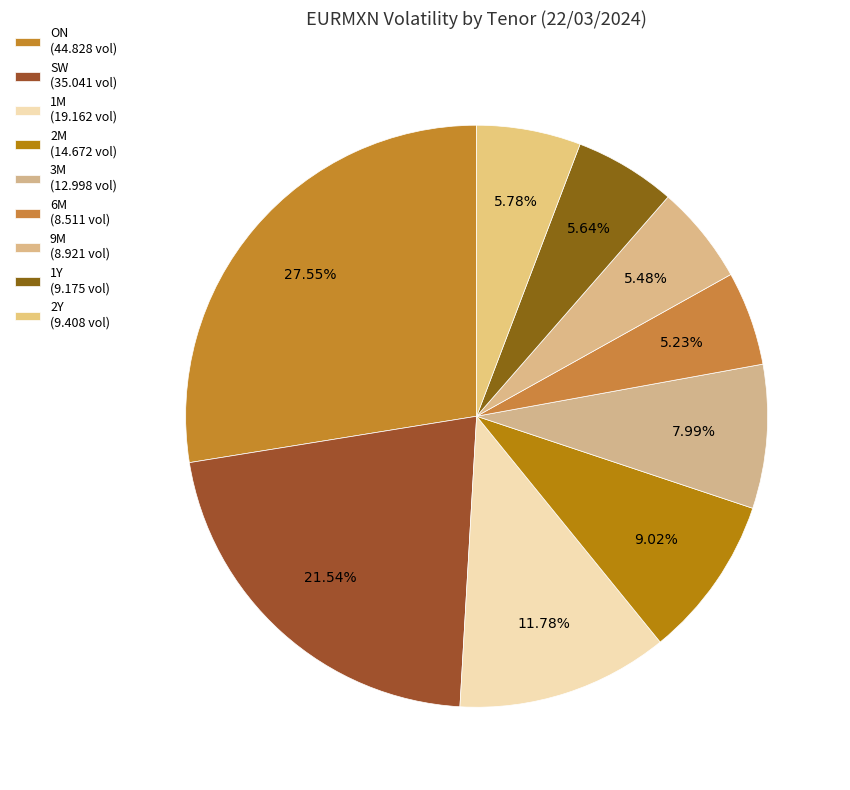

What is the change in value from 1M to 3M?

-6.2